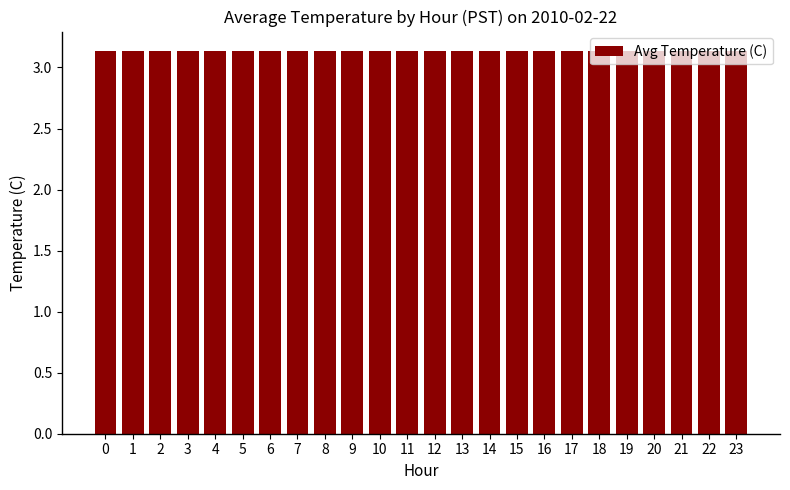

Is it true that the value at 13 is 4.7?

False